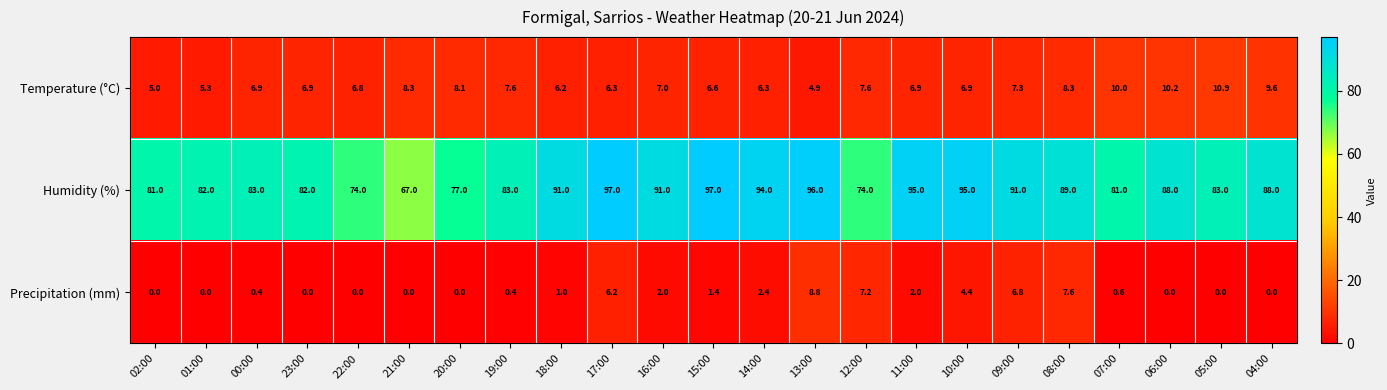

What is the total value across all series at 18:00?

98.2